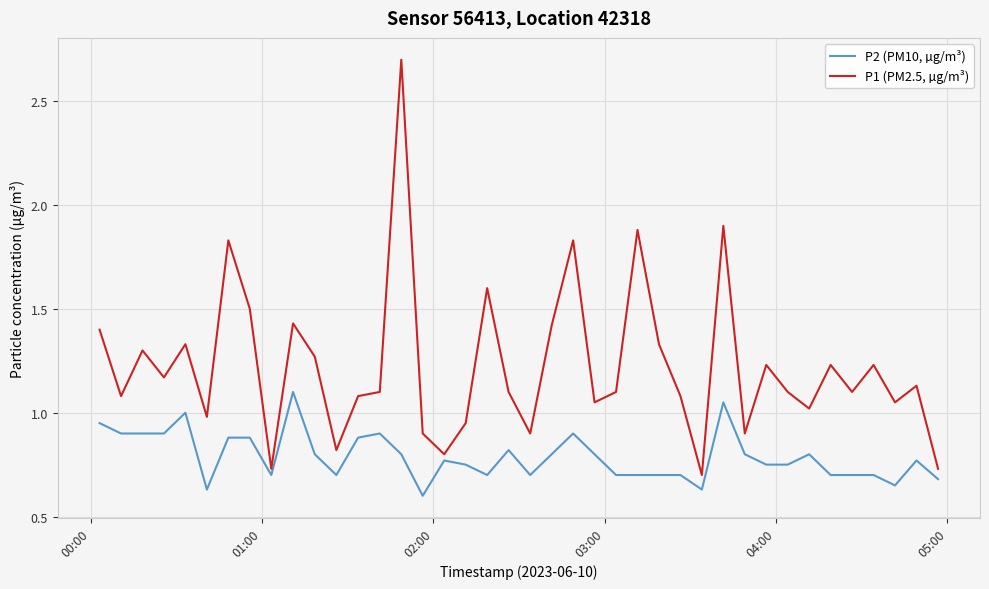

What is the greatest value displayed?

2.7